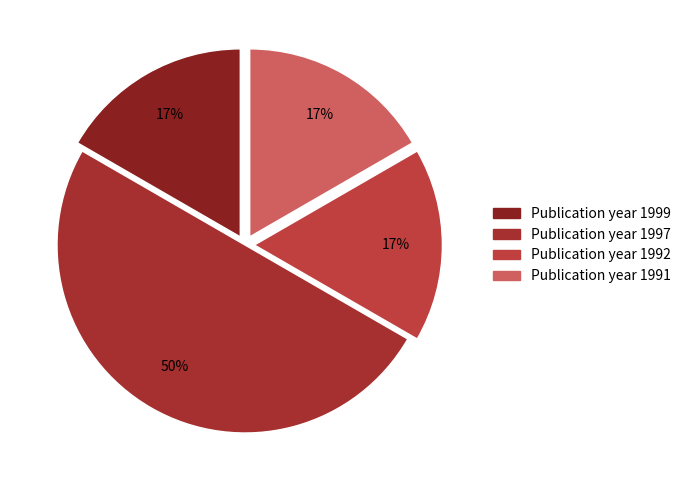

Does any single category account for the majority?

No